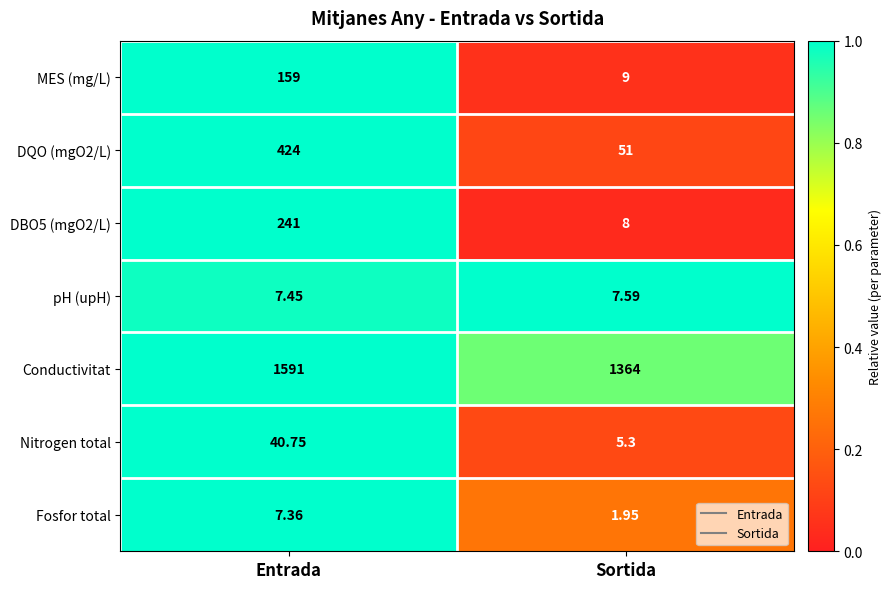

Rank the categories by Conductivitat value from highest to lowest.

Entrada, Sortida